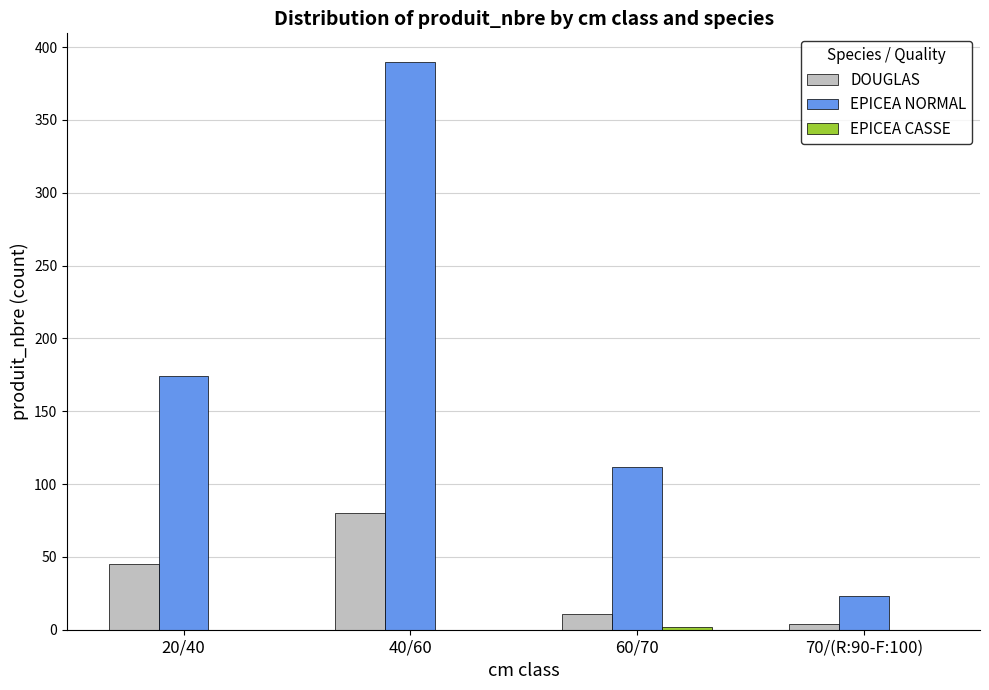

Which series changed the most between 20/40 and 40/60?

EPICEA NORMAL